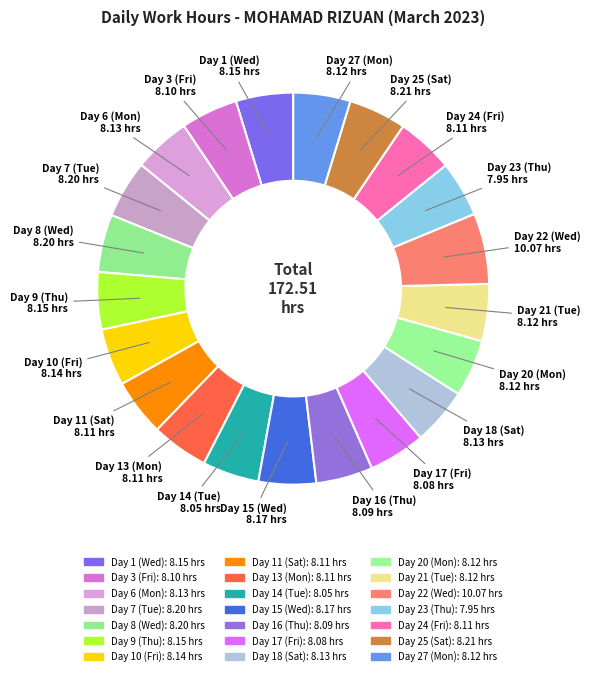

How many slices are in this pie chart?

21